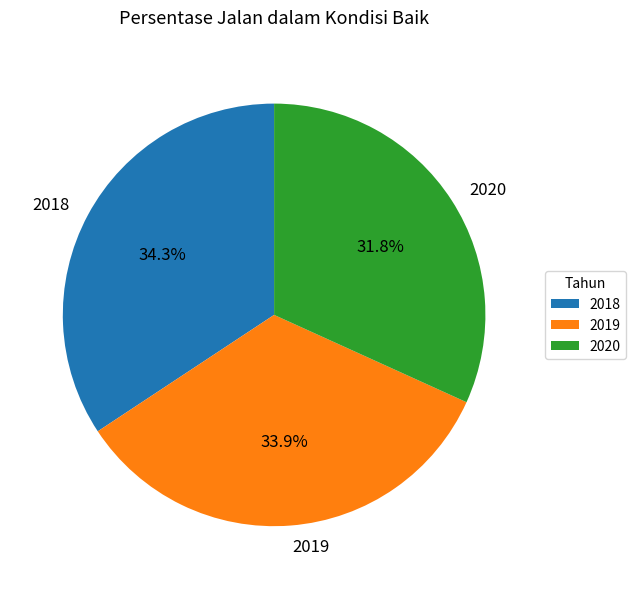

What portion of the pie excludes 2020?

68.2%